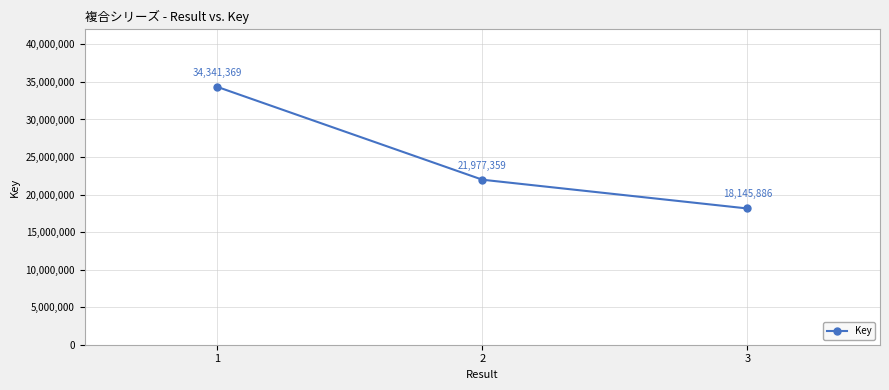

Reading left to right, what are all the values shown in this chart?

34341369	21977359	18145886